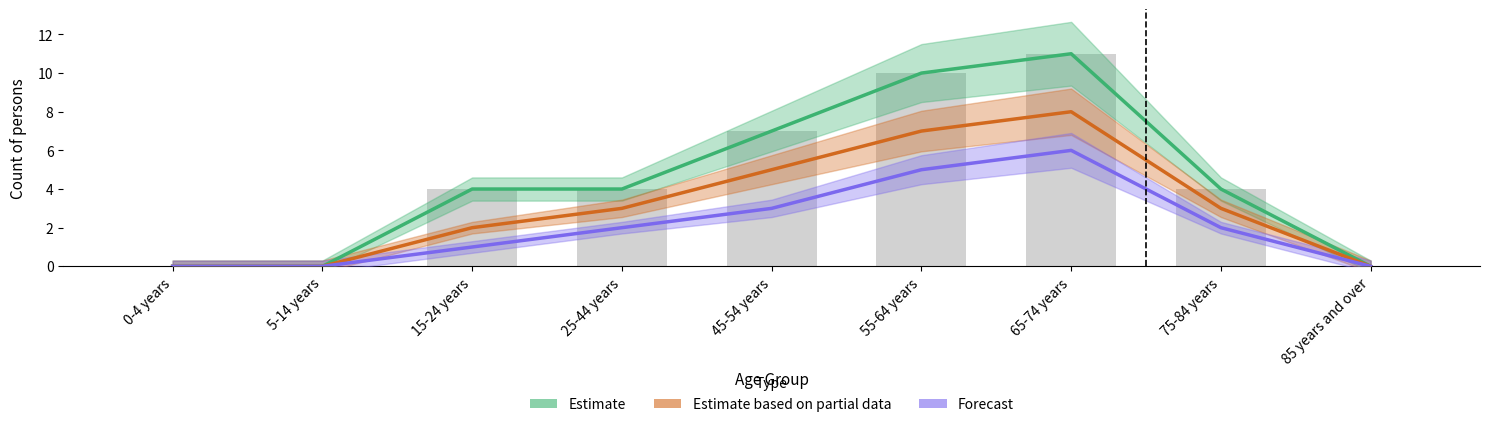

What is the total value across all series at 75-84 years?

9